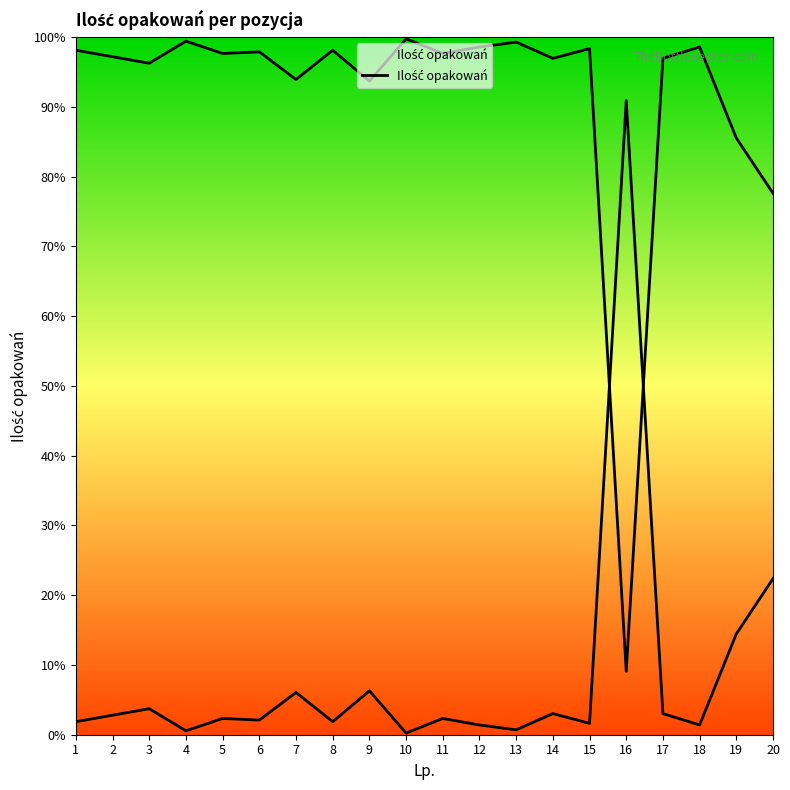

List the labels in order of value, smallest first.

10, 4, 13, 12, 18, 15, 1, 8, 6, 5, 11, 2, 14, 17, 3, 7, 9, 19, 20, 16